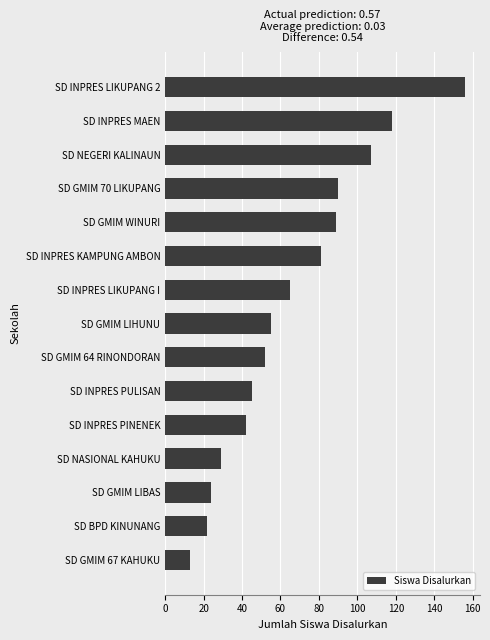

Where is the data nearest to the value 84?

SD INPRES KAMPUNG AMBON